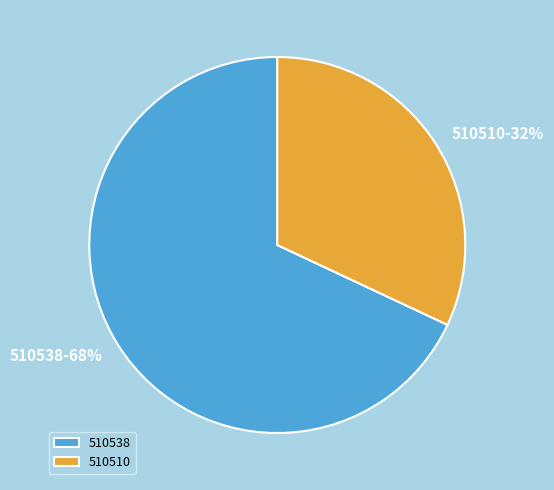

Which category has the biggest portion of the pie?

510538